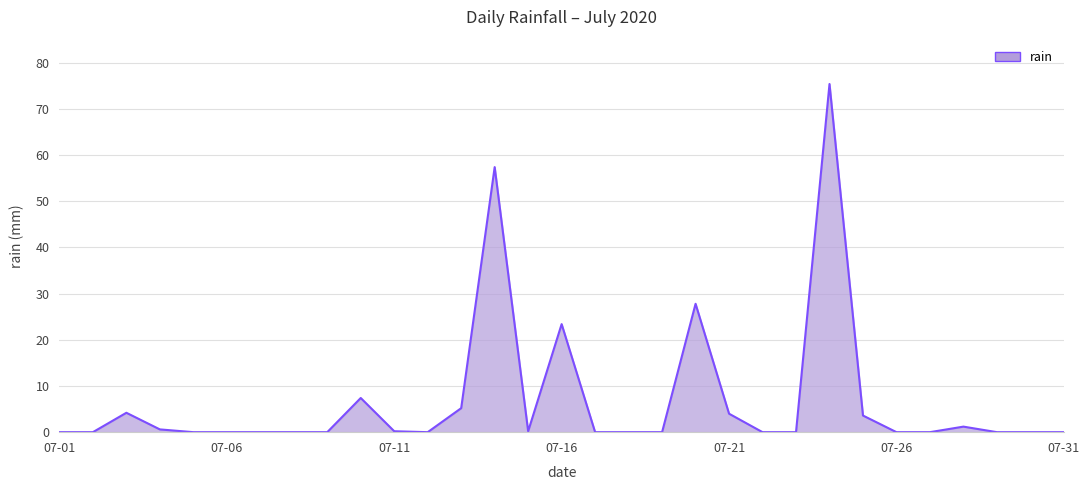

What is the greatest value displayed?

75.4